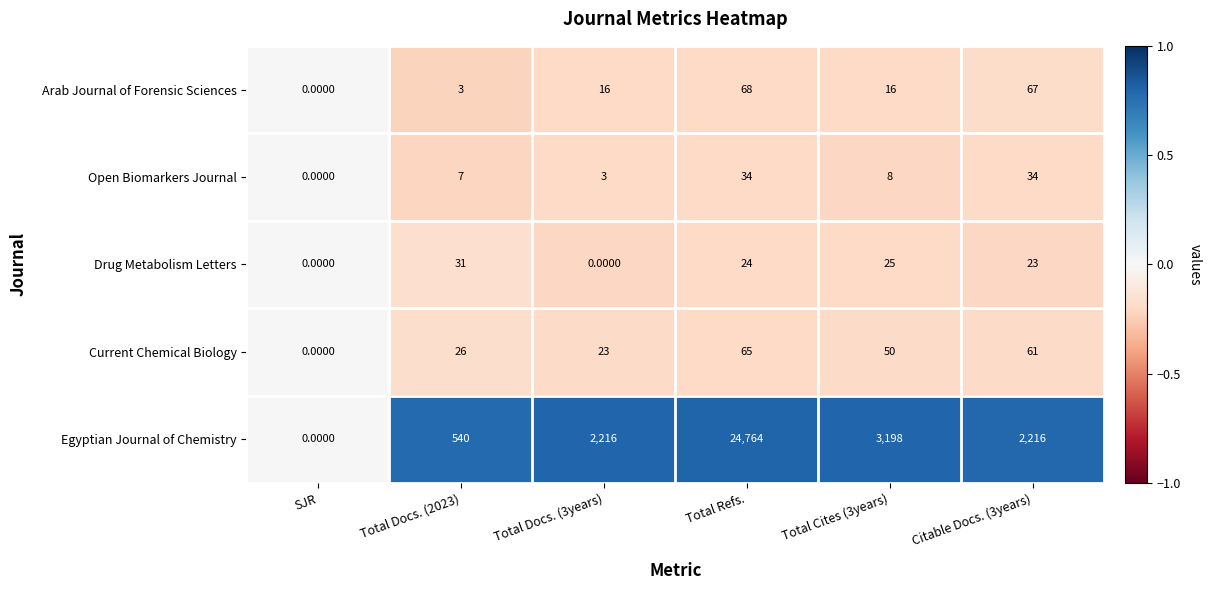

Which series has the largest total across all categories?

Egyptian Journal of Chemistry